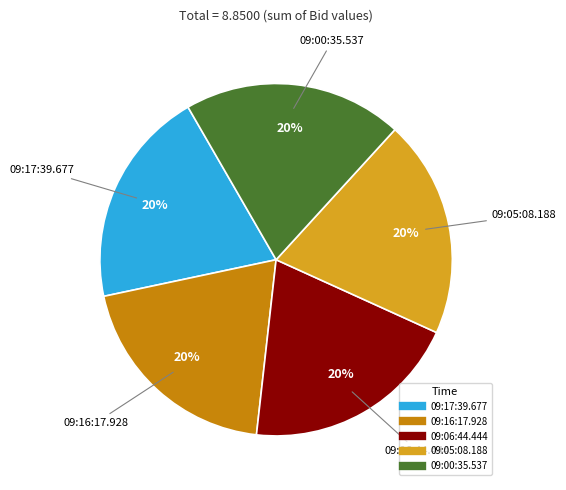

Do 09:16:17.928 and 09:05:08.188 together represent more than half of the pie?

No